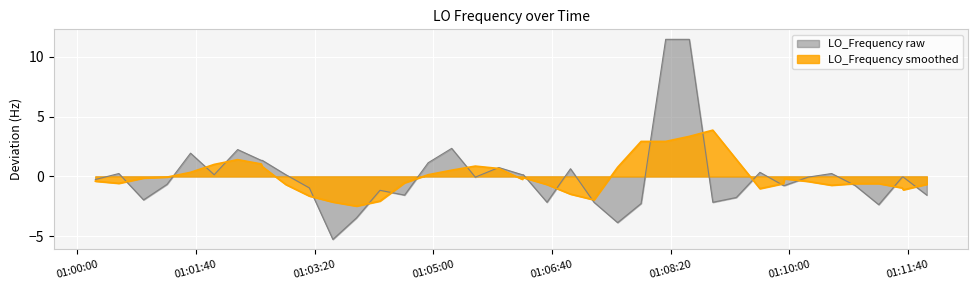

What is the lowest value of the LO_Frequency raw series?

-5.3